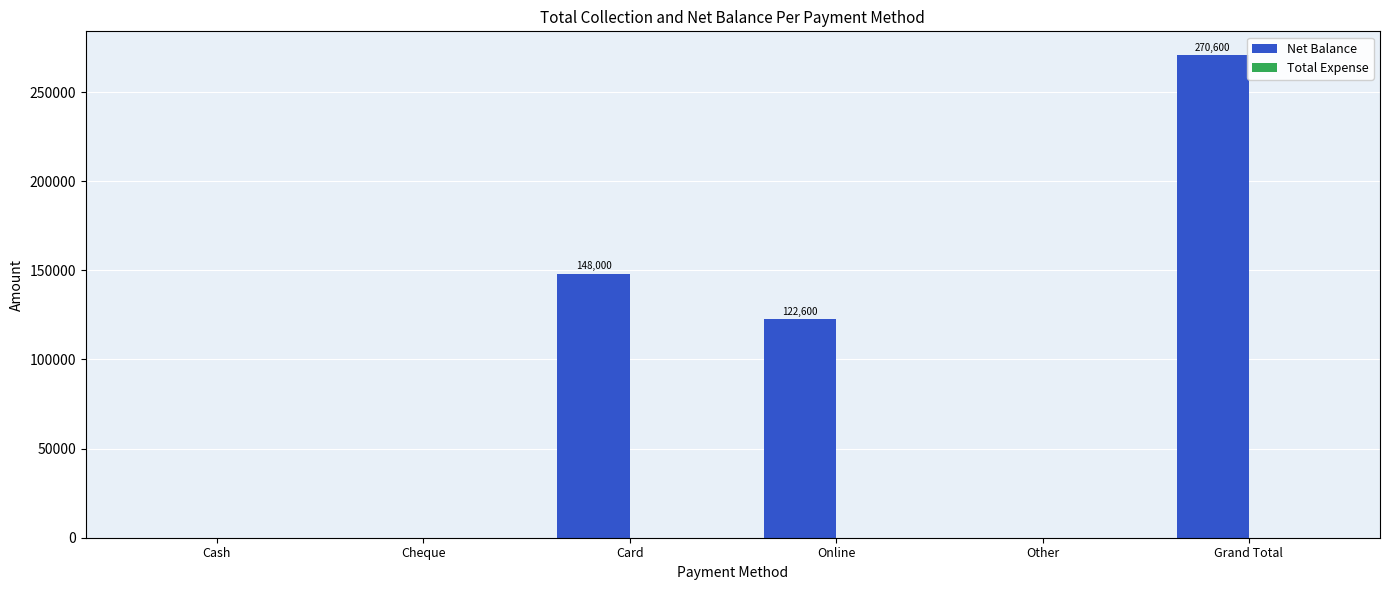

Where does the data first go above 122600?

Card